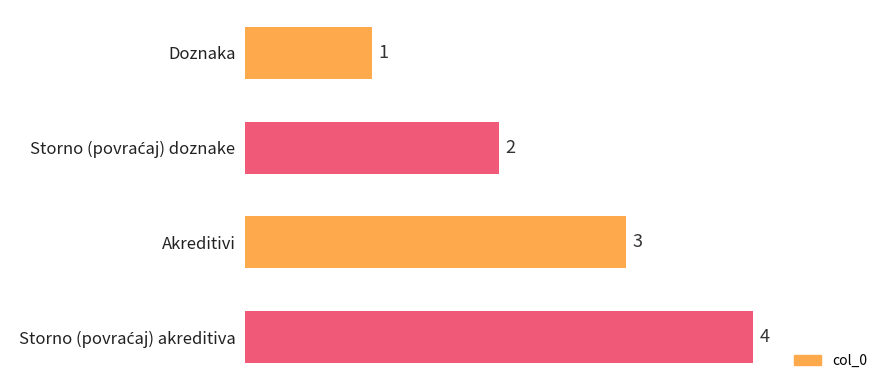

Count the values in the range 2 to 4.

3